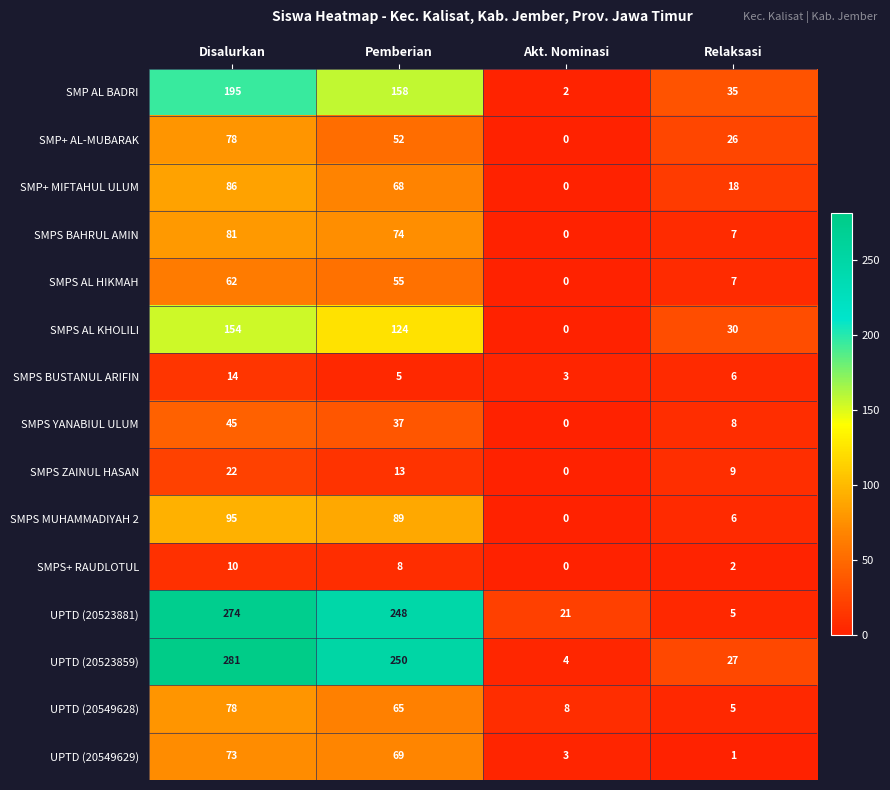

Is the value of UPTD (20523881) at Akt. Nominasi greater than the value of SMPS BAHRUL AMIN at Relaksasi?

Yes